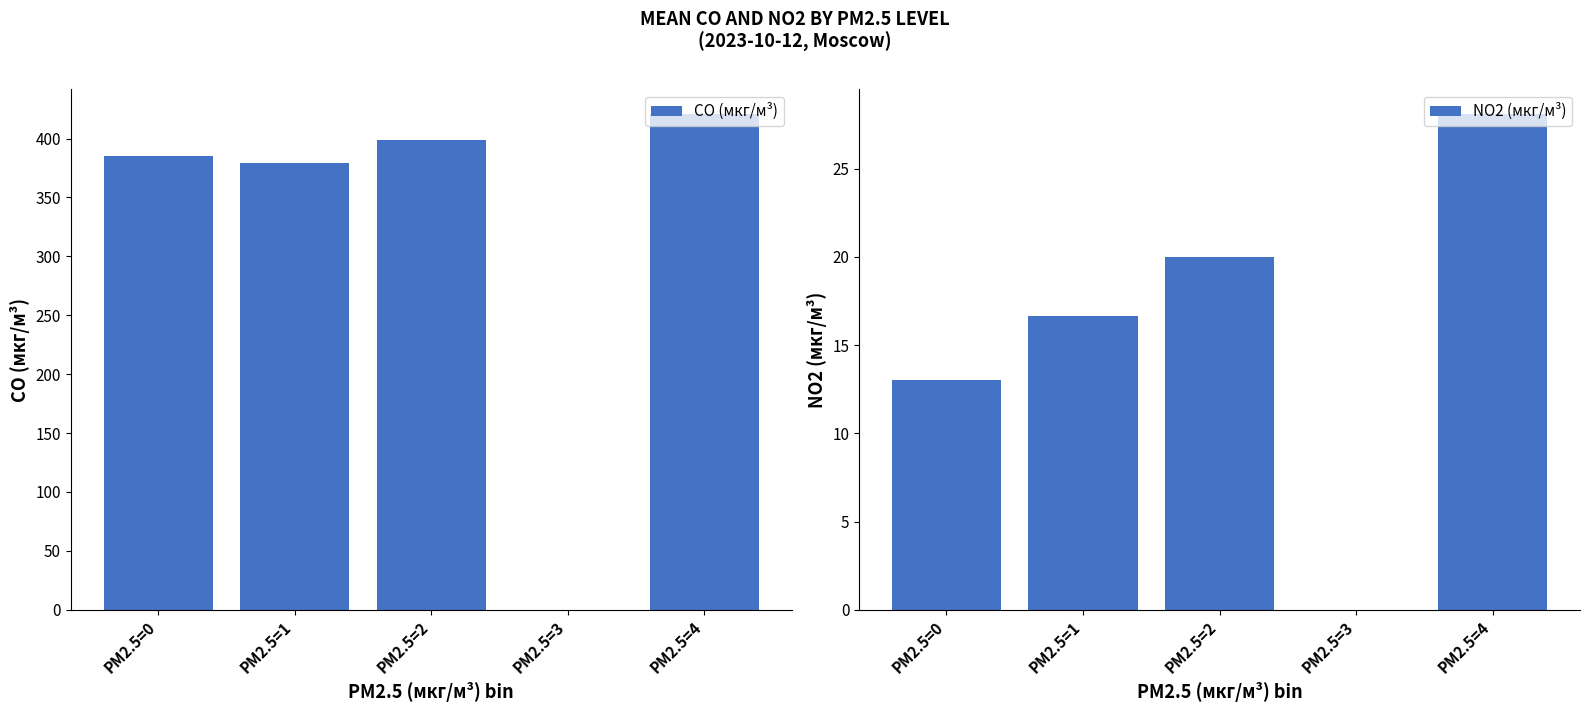

How many distinct data groups are displayed?

2